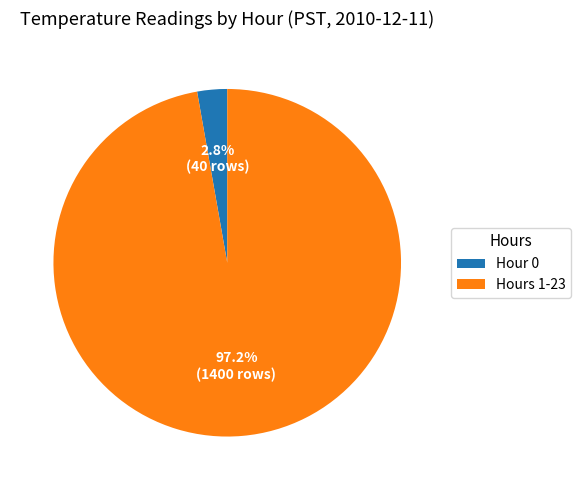

Combined, do Hour 0 and Hours 1-23 account for over 50%?

Yes